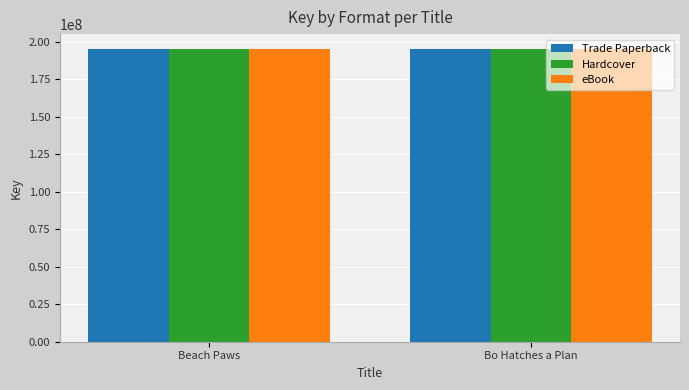

The Trade Paperback series shows 68375687 at Beach Paws. True or false?

False